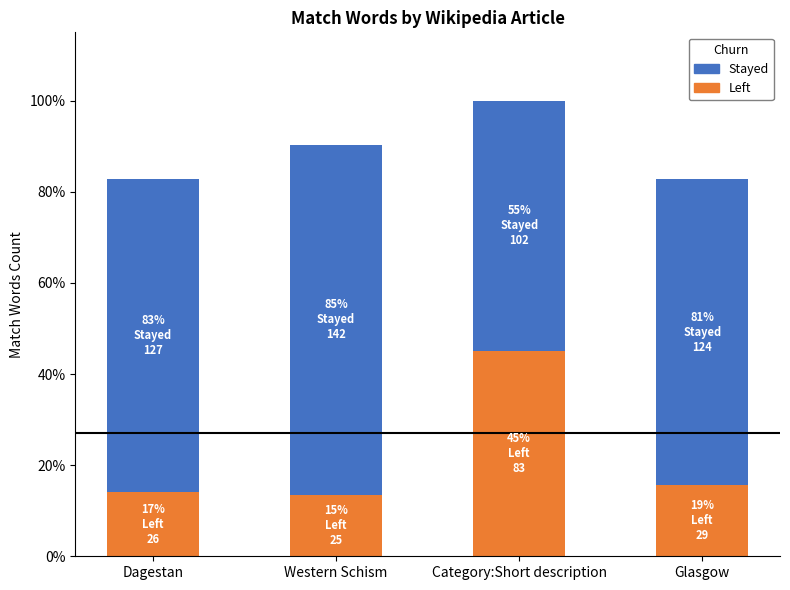

What value does the Stayed series have at Western Schism?

141.9